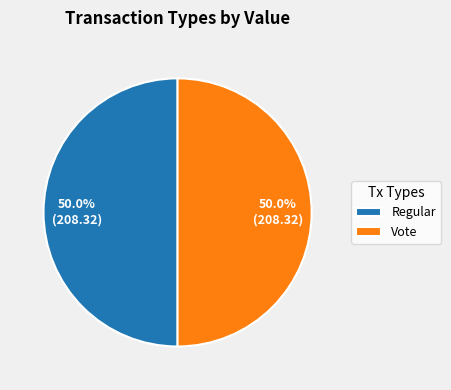

What percentage do Regular and Vote together represent?

100.0%